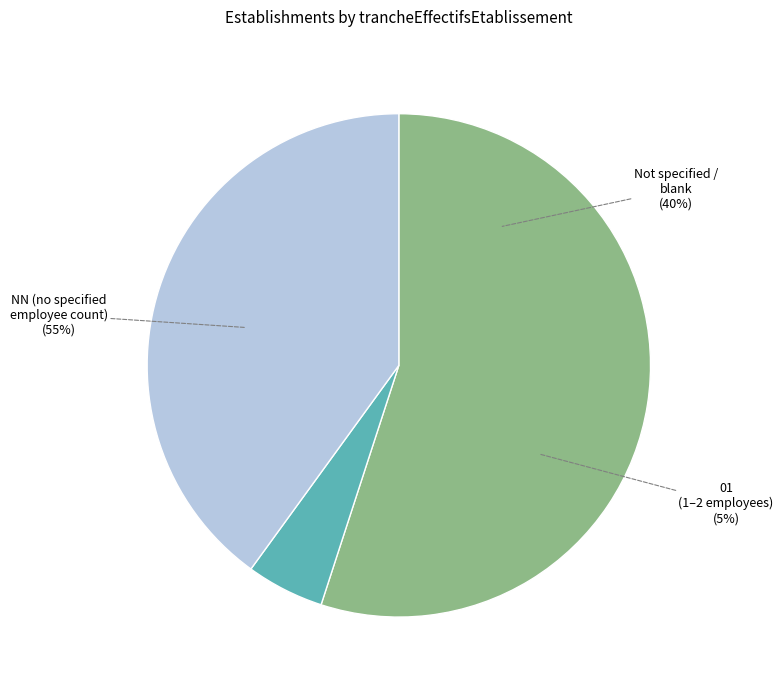

The NN slice represents 45% of the pie. True or false?

False